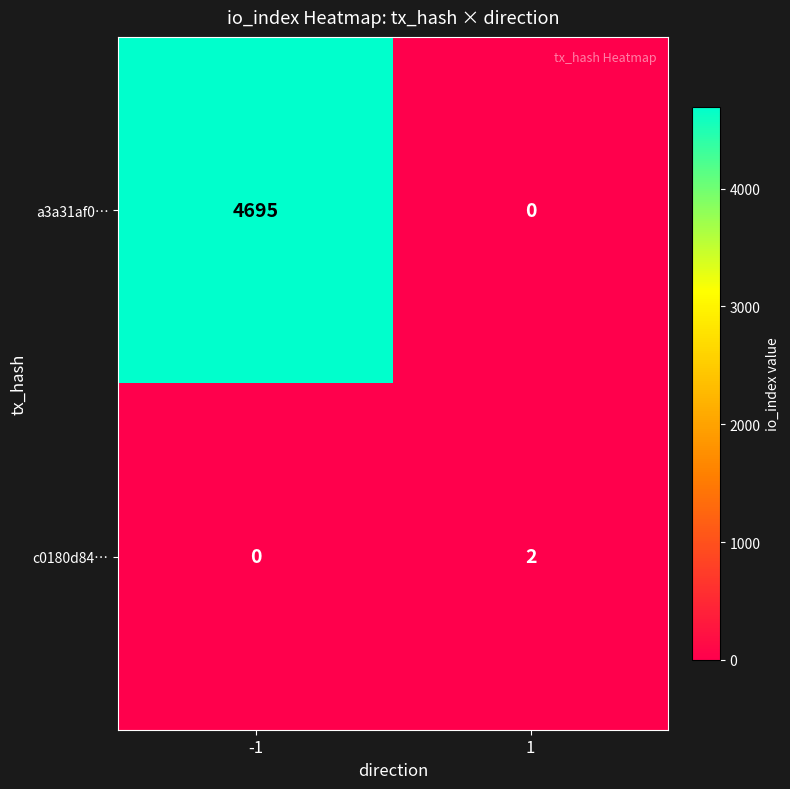

Between -1 and 1, which series saw the biggest shift?

a3a31af0…